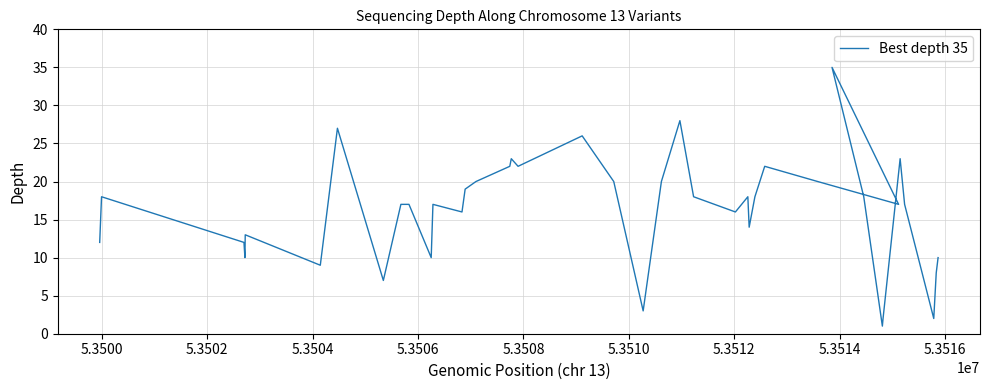

Does the chart have visible grid lines?

Yes